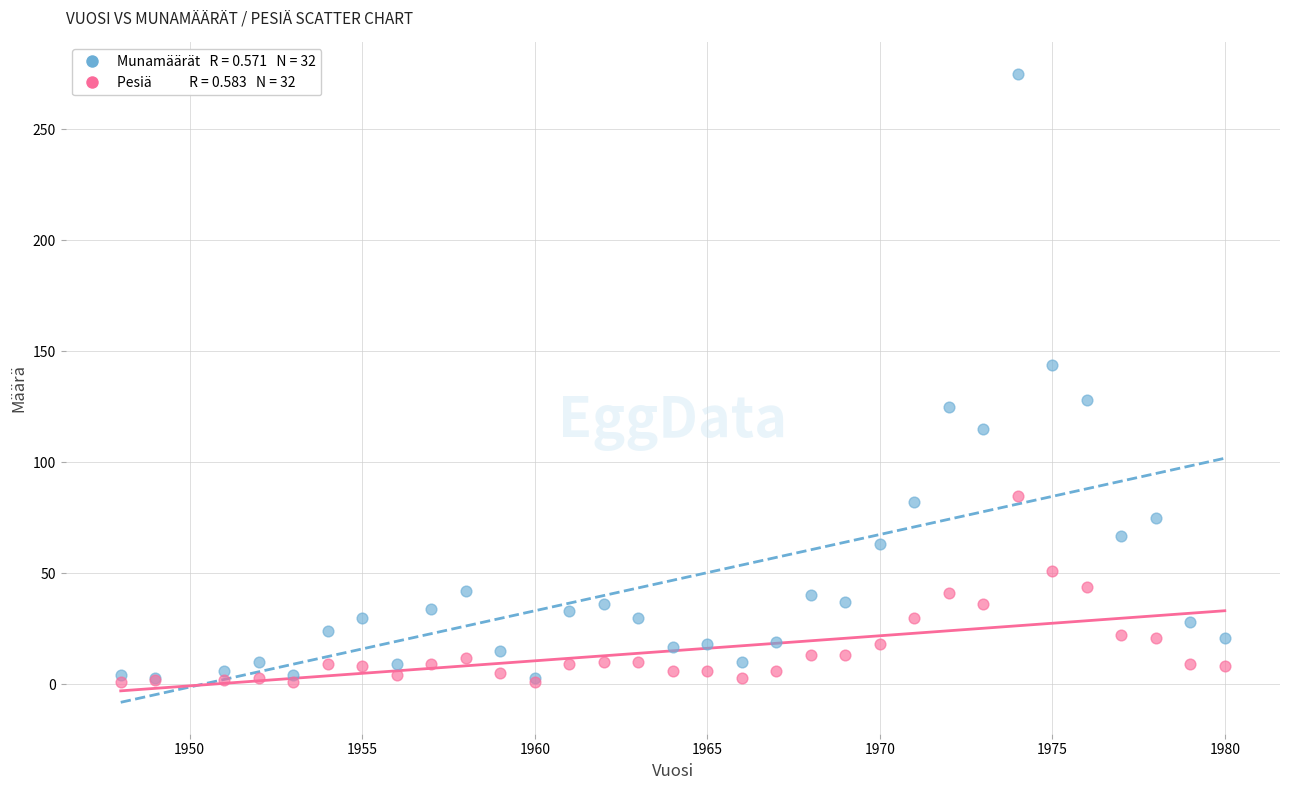

Across all series, what Y value is closest to 138?

144